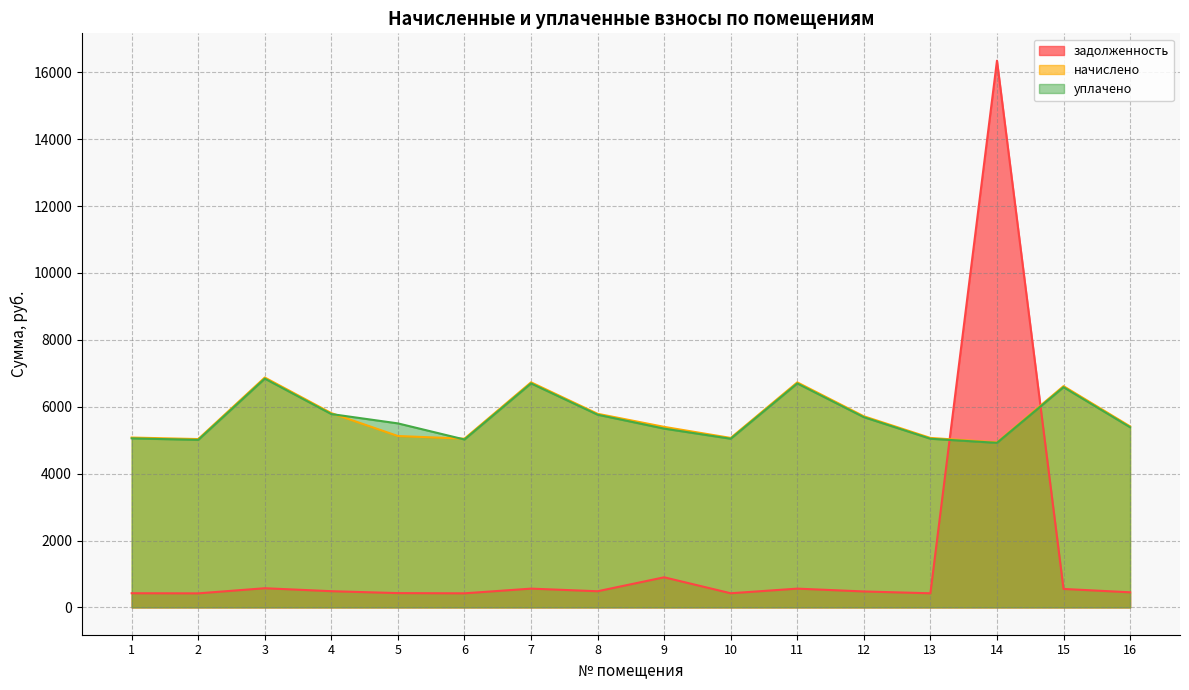

Where do начислено and уплачено first cross each other?

4 and 5